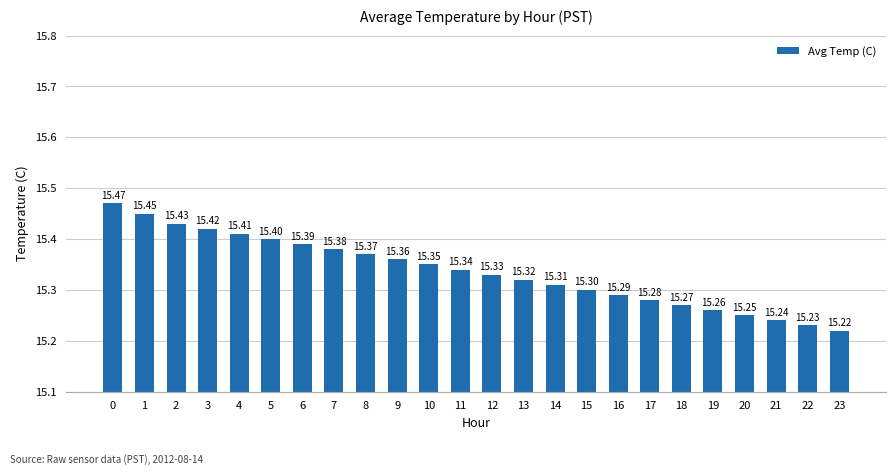

Is it true that the value at 23 is 23.3?

False